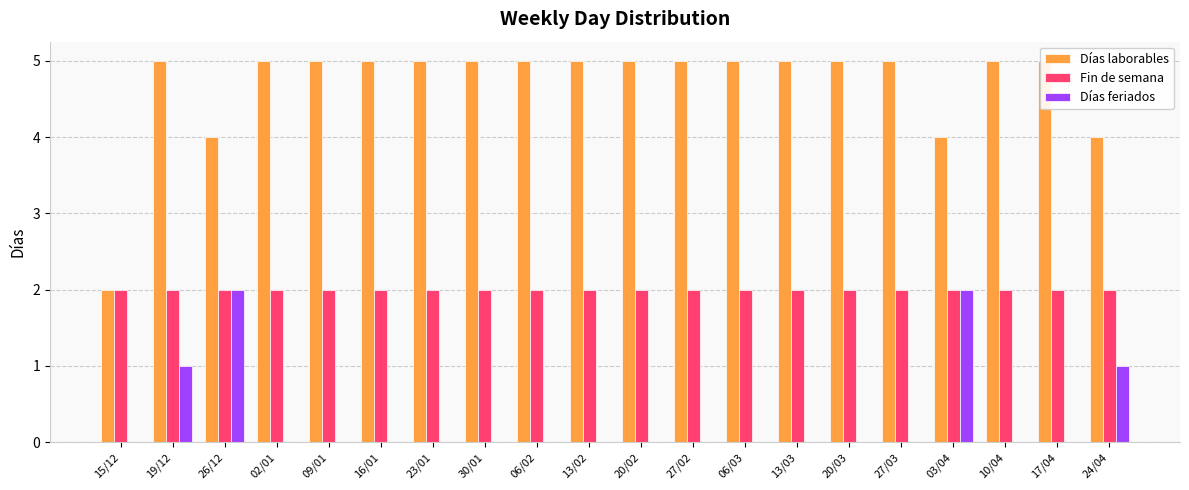

The Días feriados series shows 0 at 15/12. True or false?

True